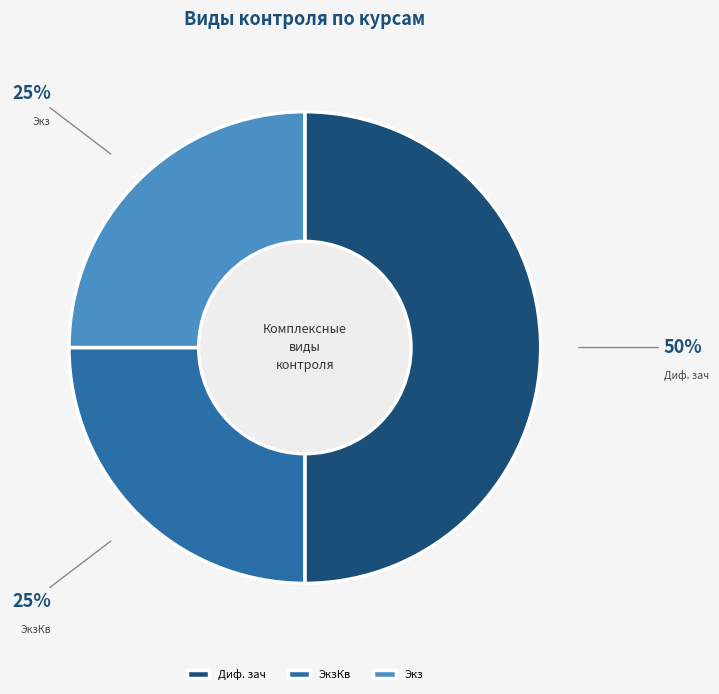

How many slices are in this pie chart?

3